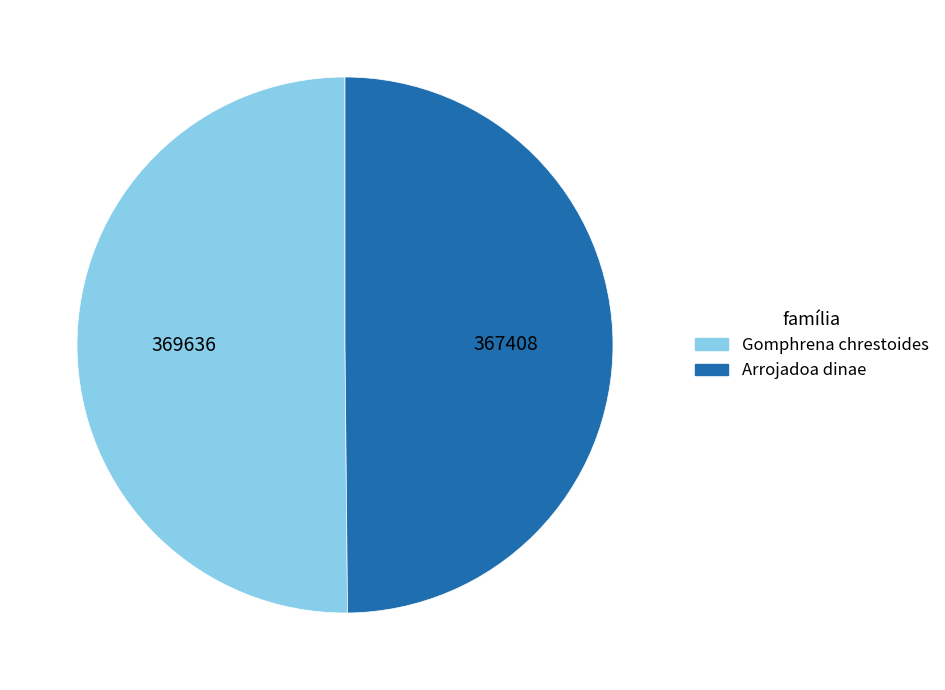

Is the sum of Arrojadoa dinae and Gomphrena chrestoides greater than half?

Yes